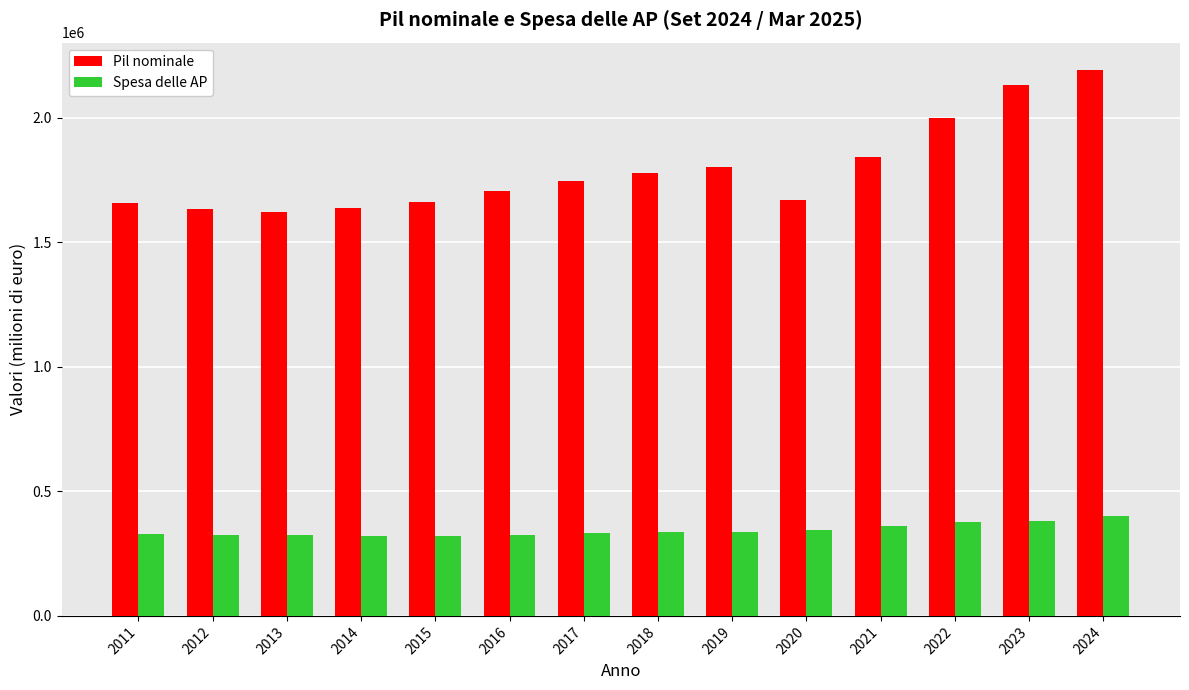

What is the smallest value displayed?

318892.0